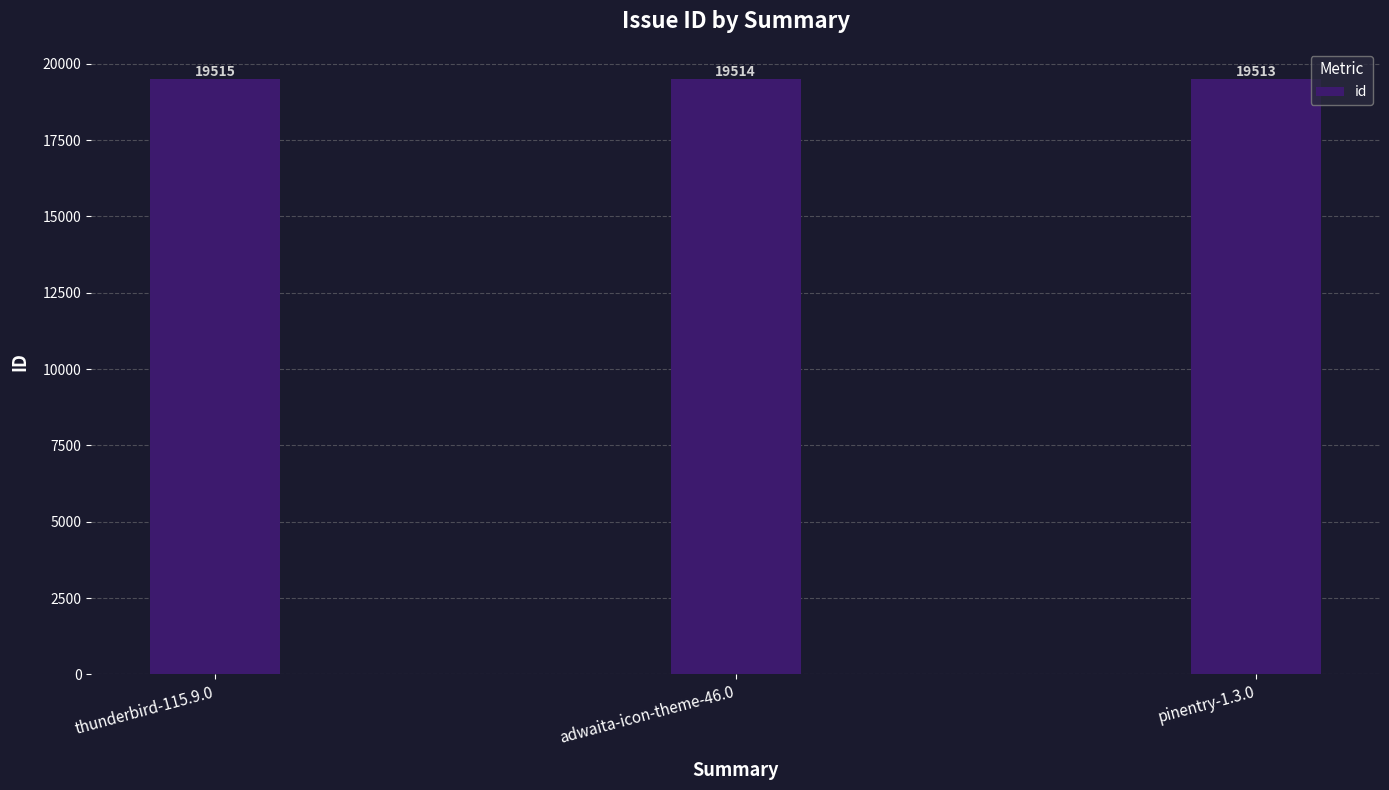

What is the smallest value displayed?

19513